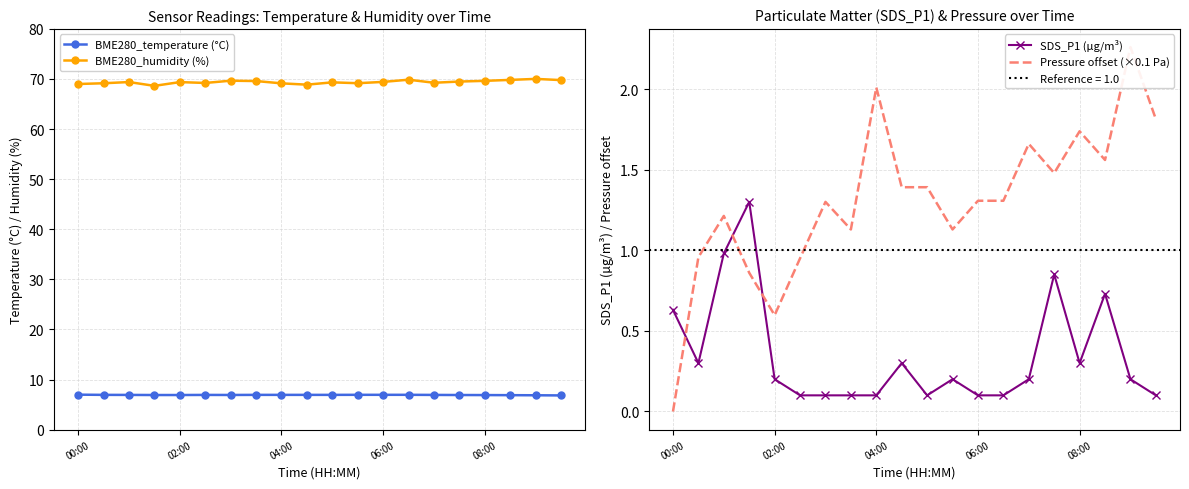

What is the sum of all BME280_temperature (°C) values?

138.6